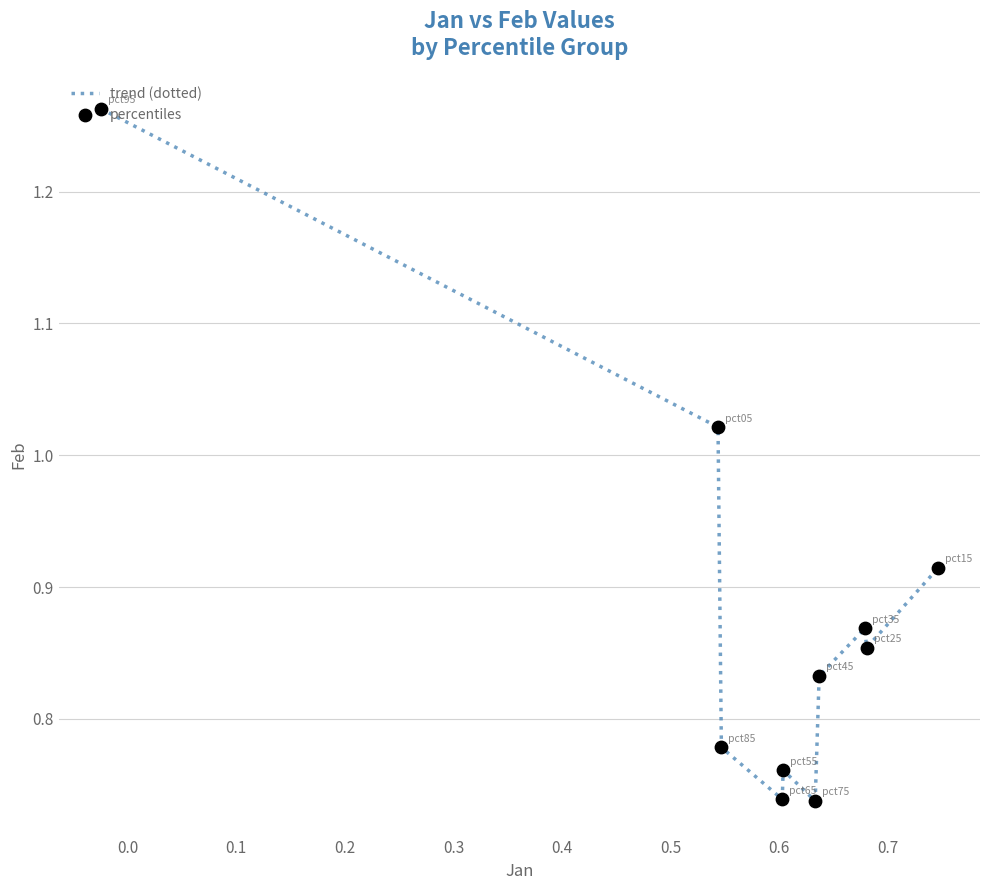

What is the difference between the maximum and minimum values?

0.5